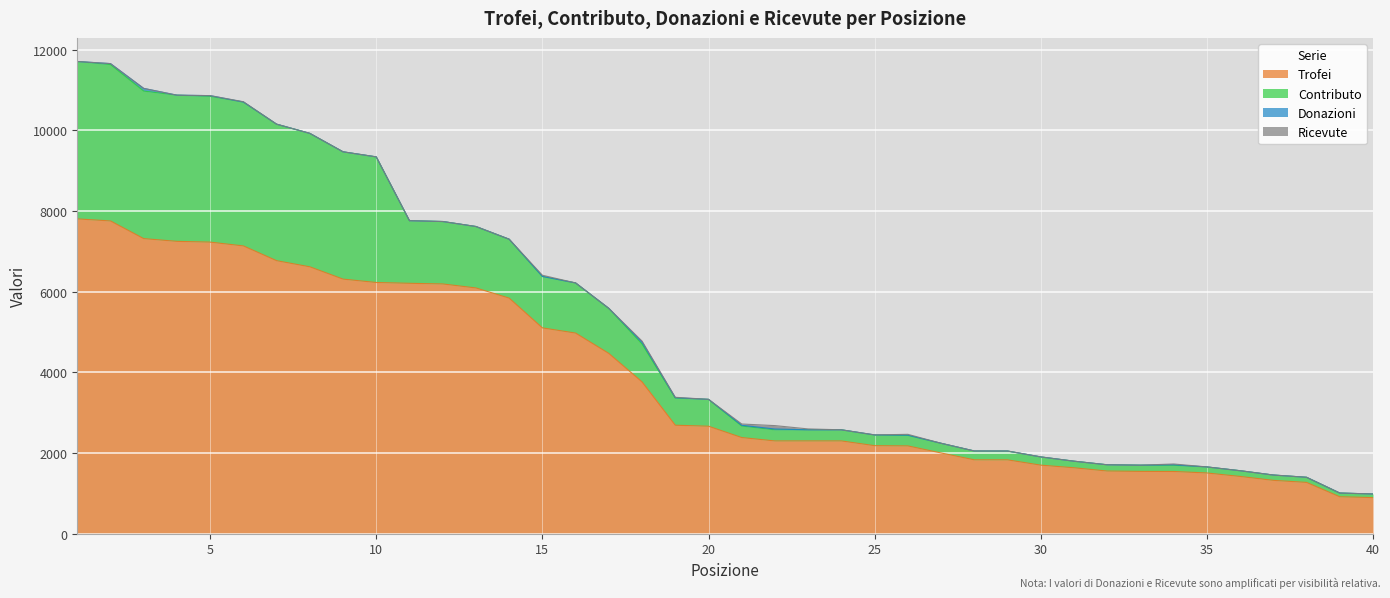

True or false: Contributo and Donazioni cross at least once.

False